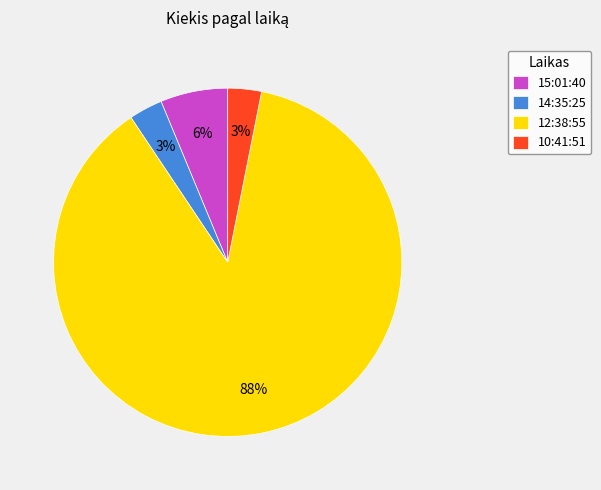

Is it true that 15:01:40 is 1% of the pie?

False